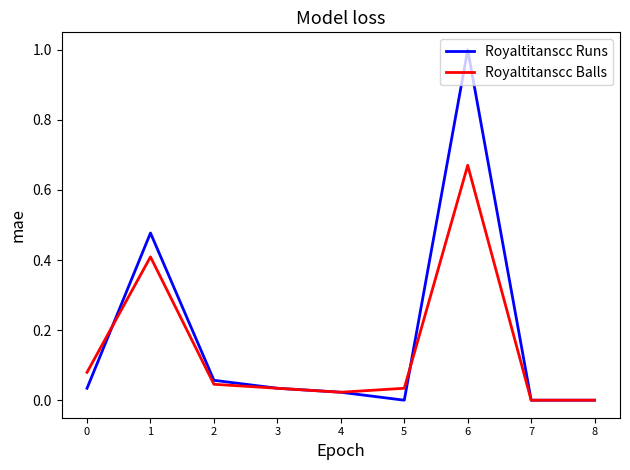

Is the value of Royaltitanscc Balls at 0 greater than the value of Royaltitanscc Runs at 4?

Yes